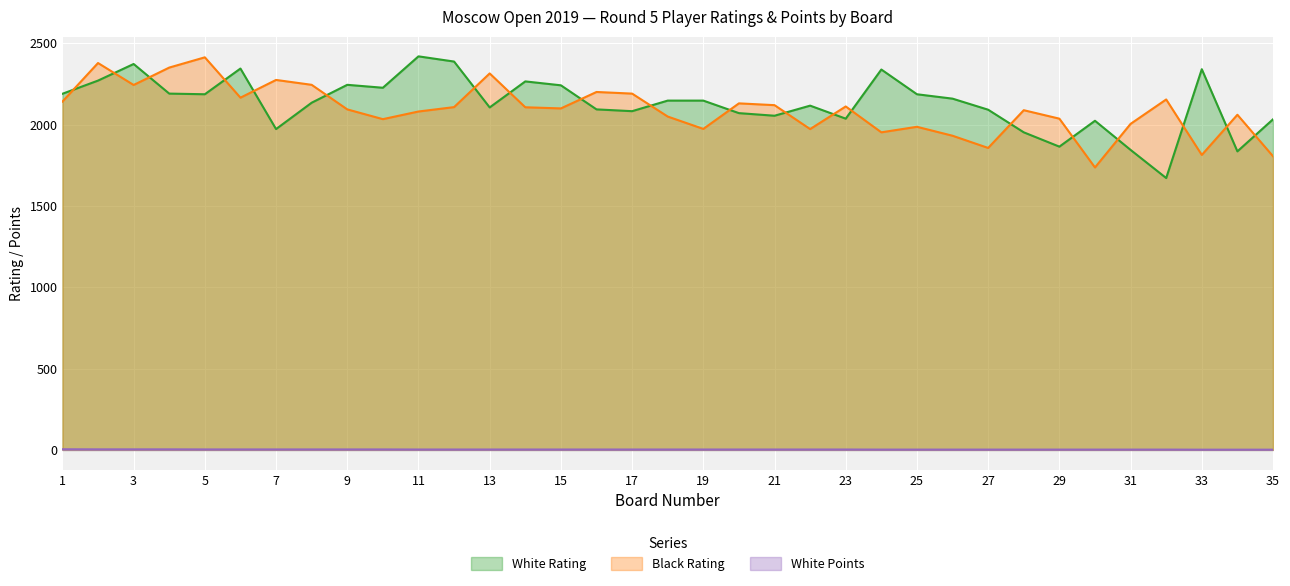

The White Points series shows 3.5 at 15. True or false?

False